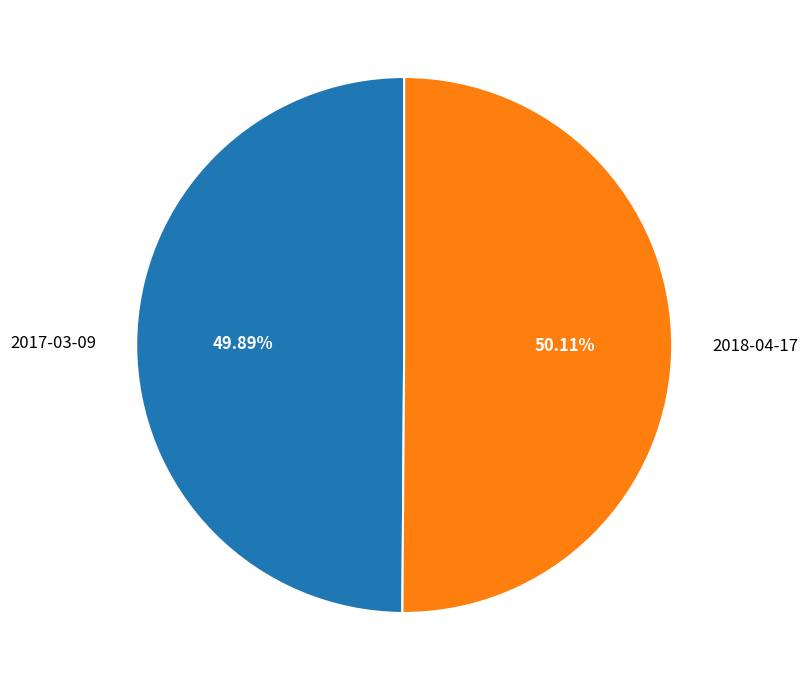

Is the sum of 2018-04-17 and 2017-03-09 greater than half?

Yes